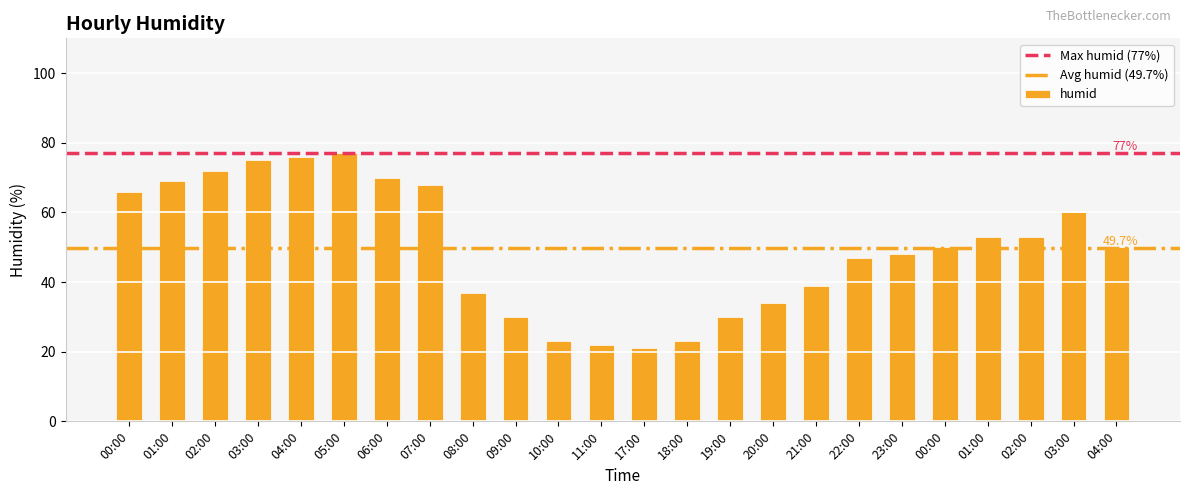

Count the number of data series in this chart.

1